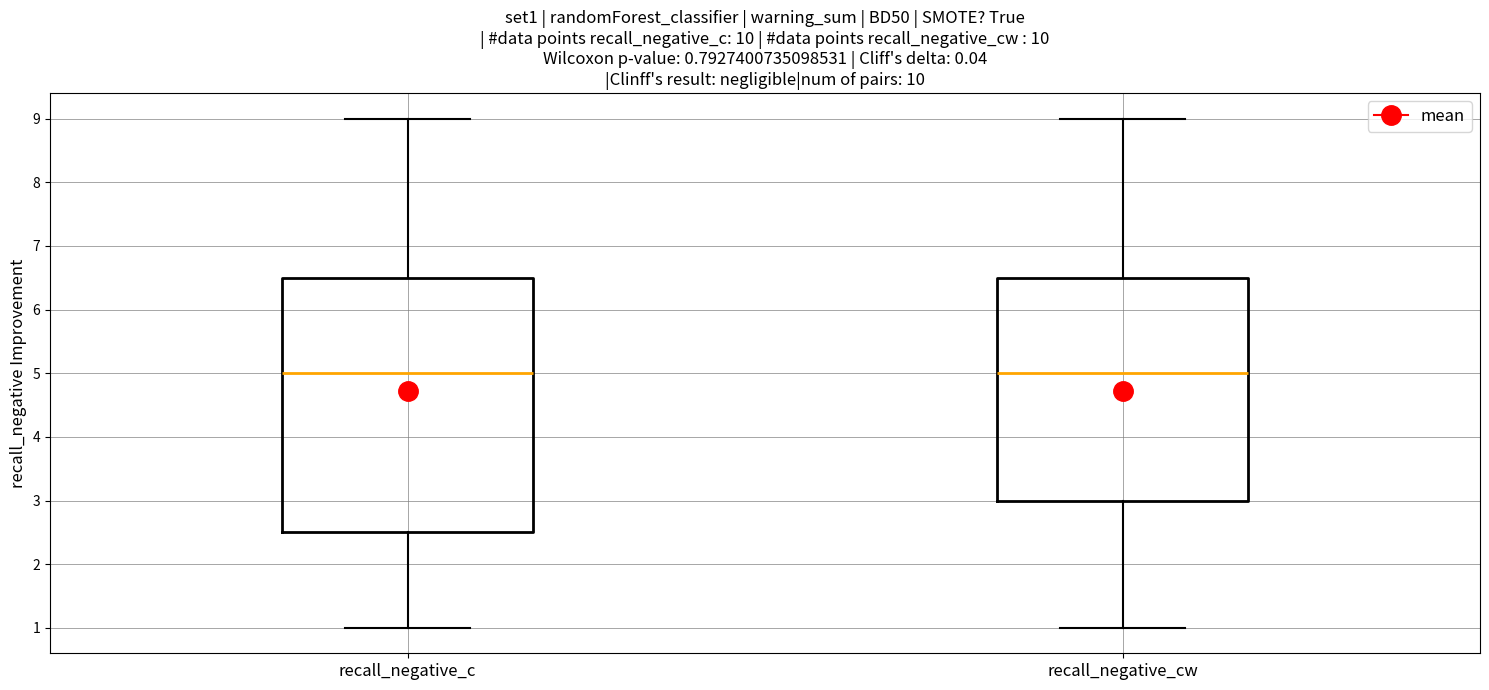

Reading left to right, read every box against the y-axis: the position of its median line, the range the box covers, and the ends of its whiskers. The values are not printed on the chart, so give them approximately, as read against the axis.

recall_negative_c: median 5.0, box 2.5 to 6.5, whiskers 1.0 to 9.0
recall_negative_cw: median 5.0, box 3.0 to 6.5, whiskers 1.0 to 9.0